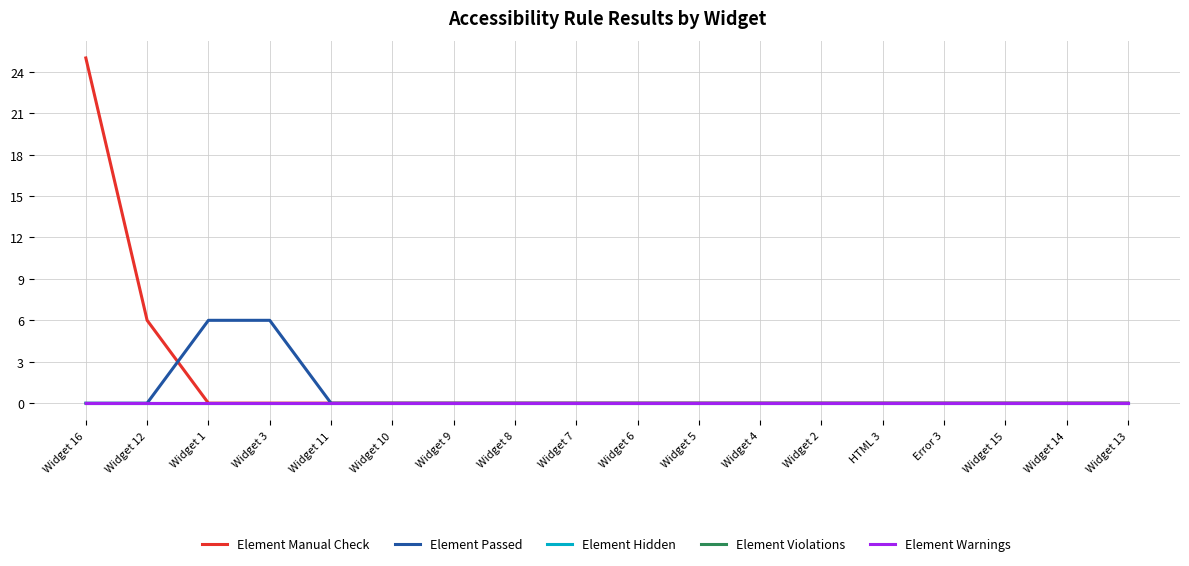

True or false: Element Violations has more than 2 interior local peaks.

False